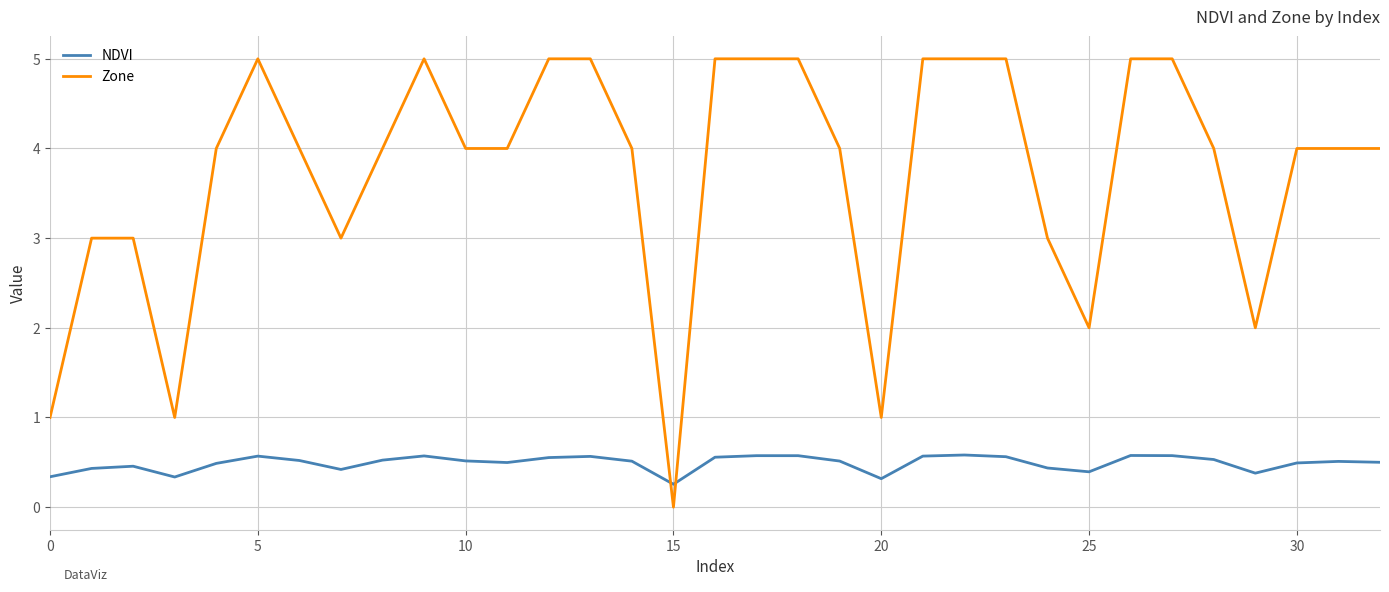

What are all the series names shown in the legend?

NDVI, Zone